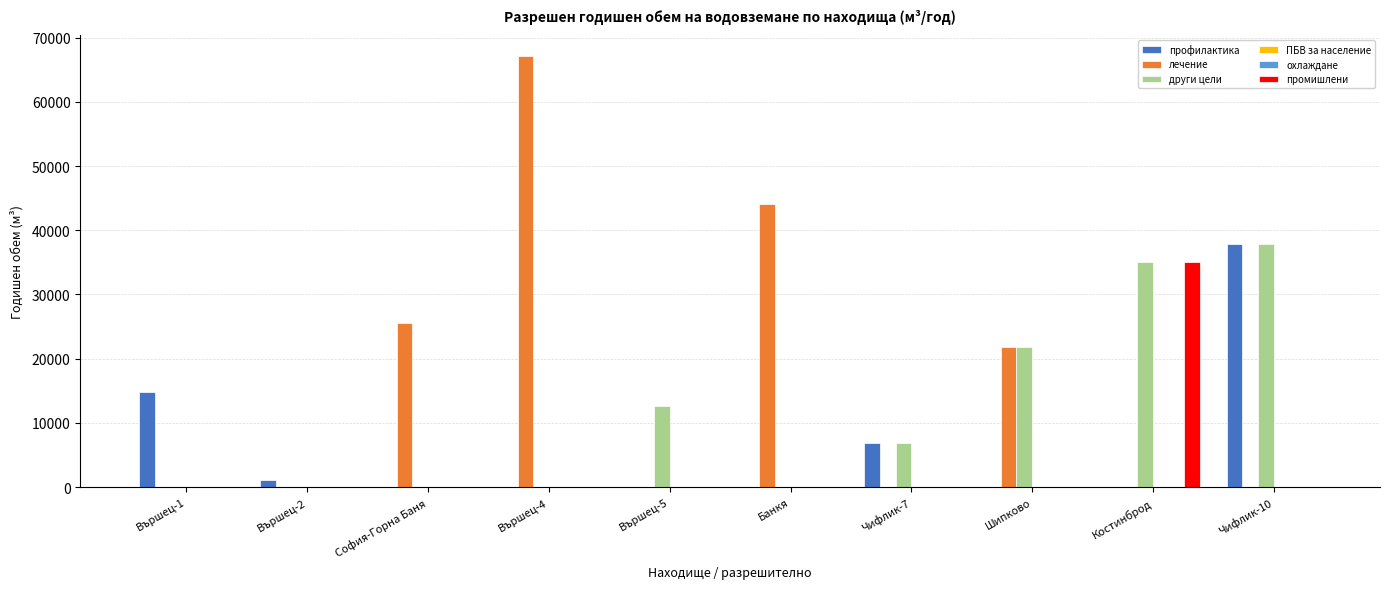

Count the number of categories in the chart.

10